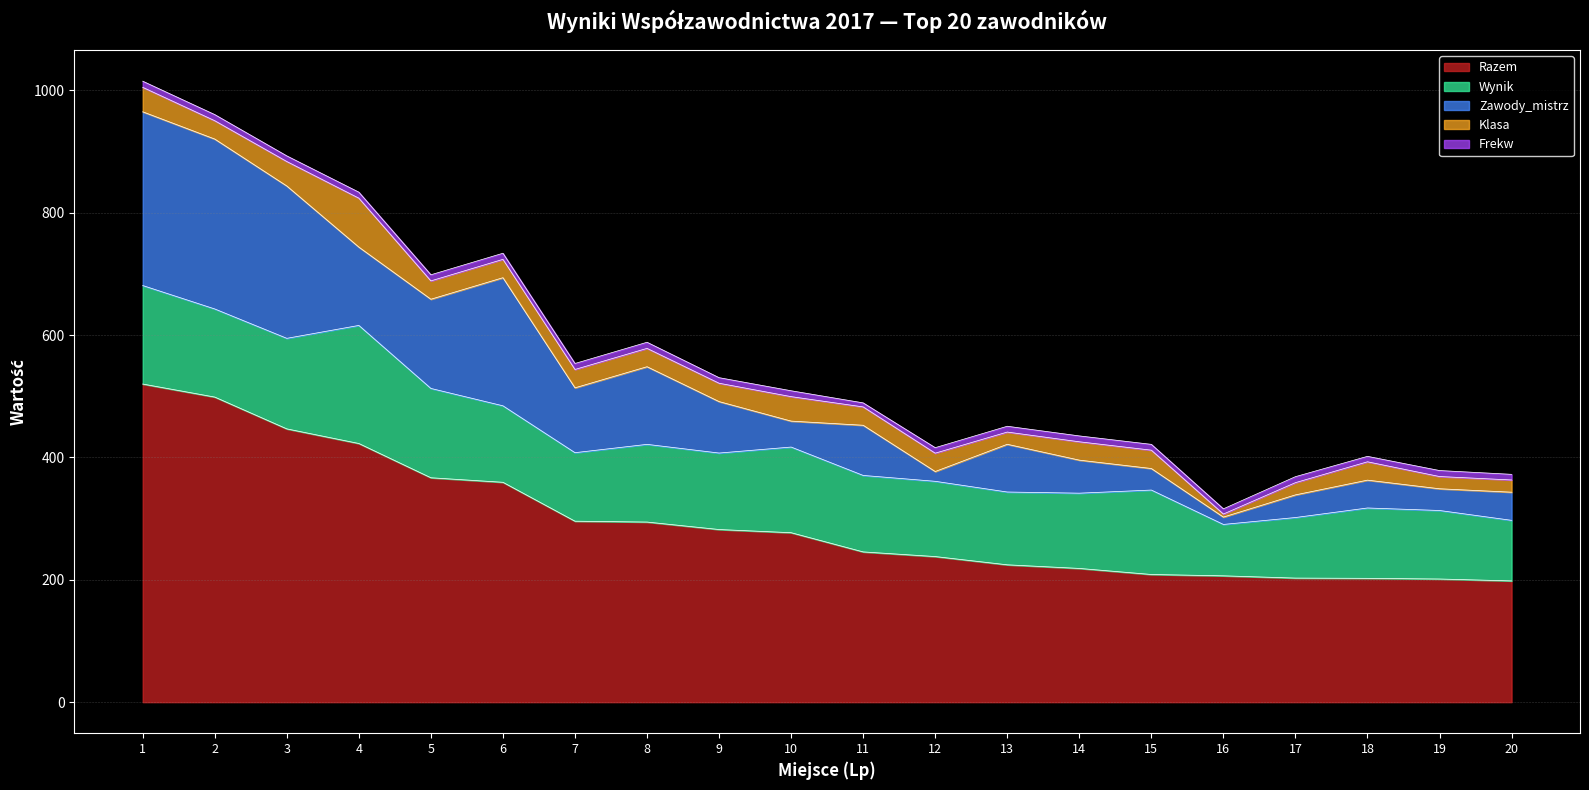

True or false: Frekw has more than 2 interior local peaks.

True